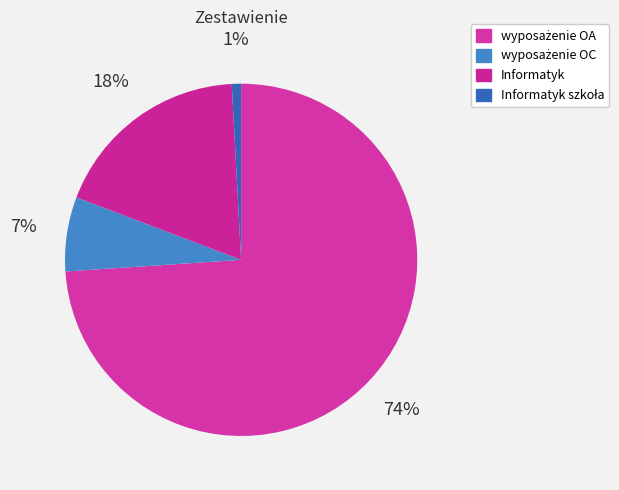

Combined, what portion of the pie is Informatyk and wyposażenie OA?

92.3%